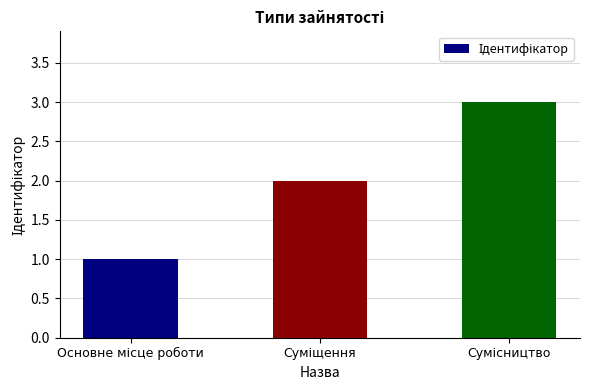

How many data points does each series have?

3